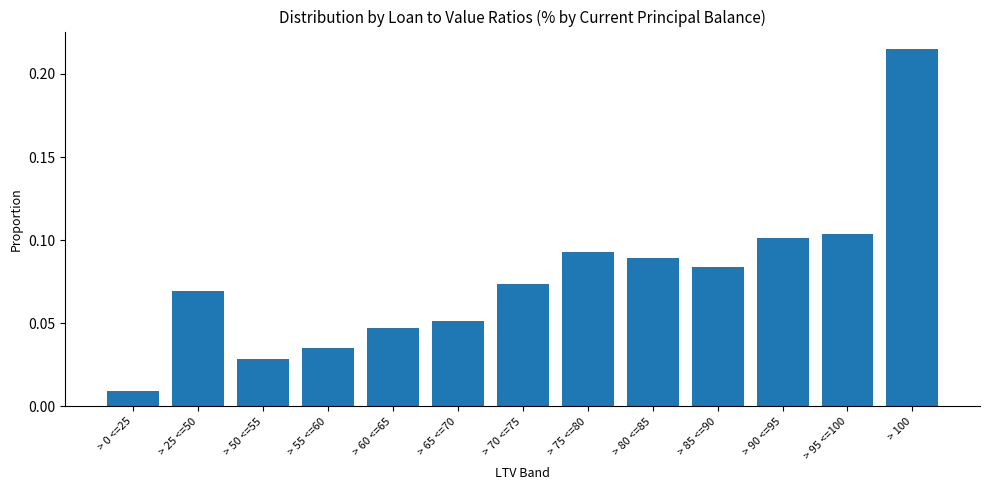

What is the label of the 12th bar from the left?

> 95 <=100